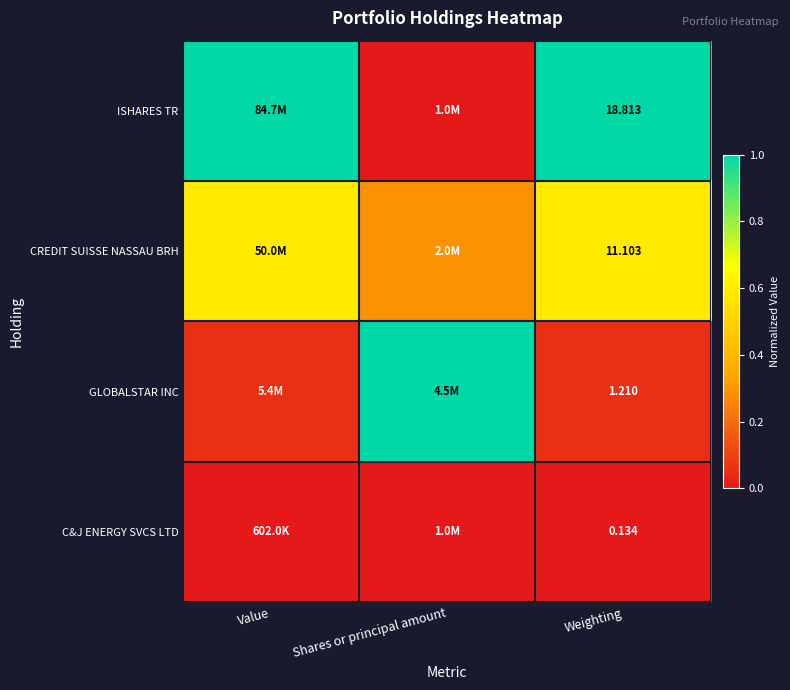

Count the number of categories in the chart.

3